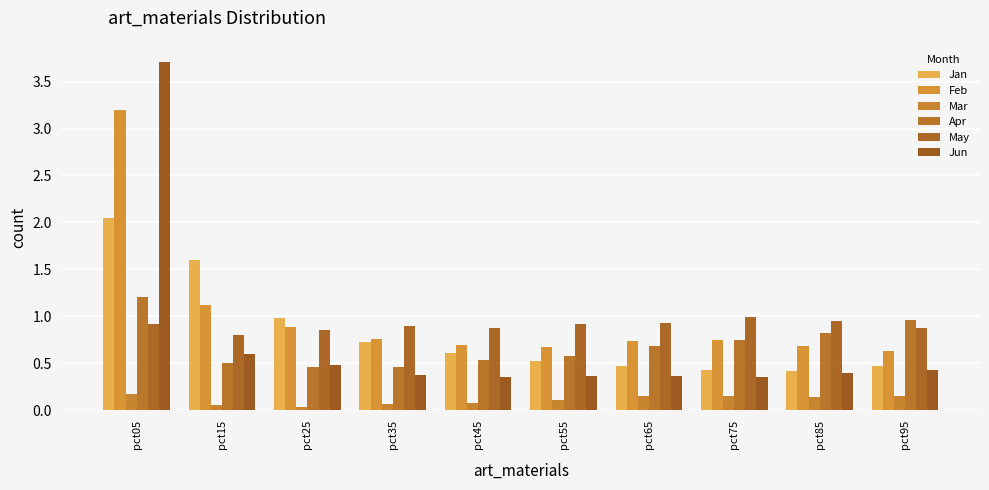

Which category has the lowest value in the Jun series?

pct75